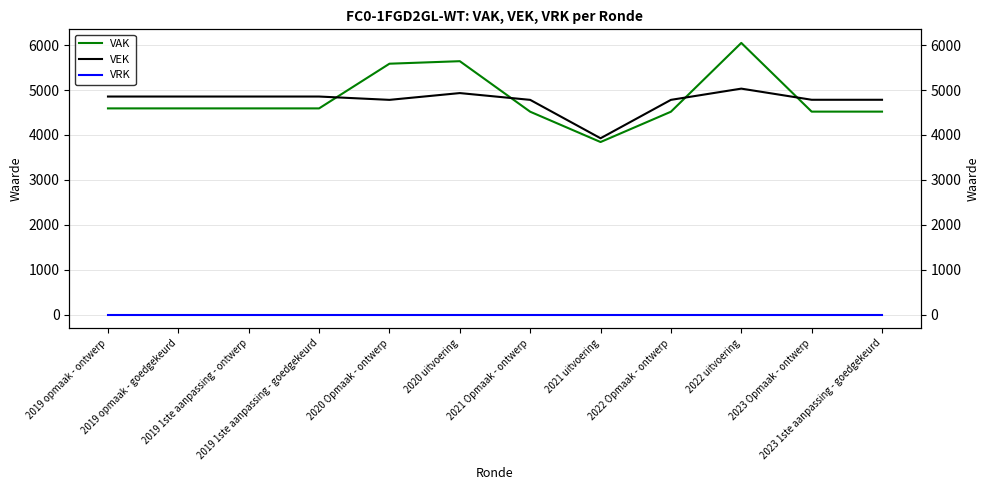

What is the average value of the VAK series?

4796